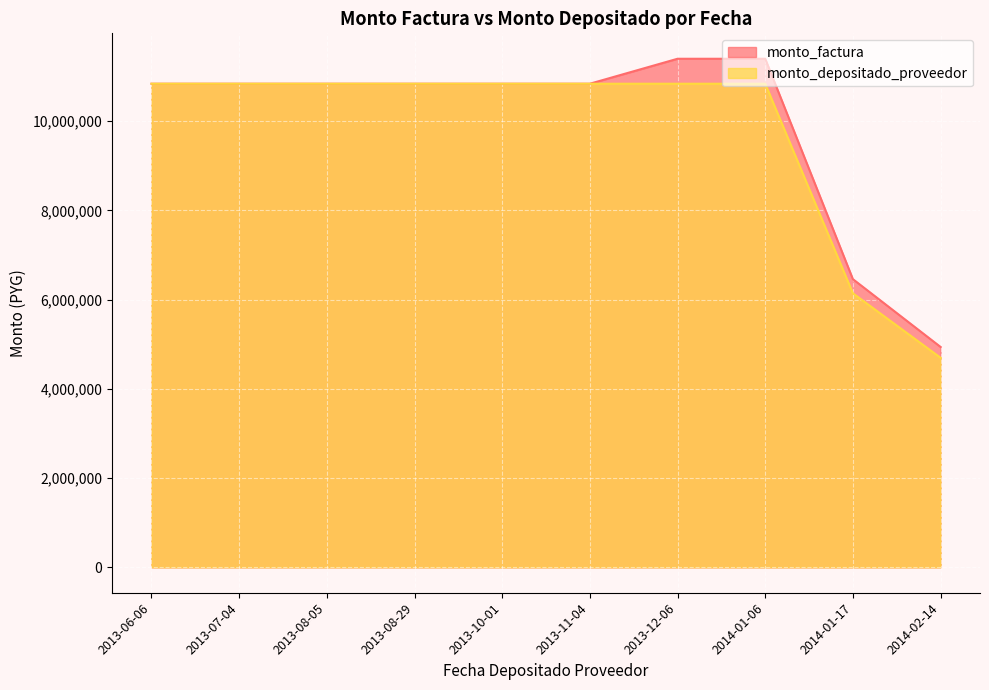

What is the value of the monto_depositado_proveedor point at the 1st from the left?

10840363